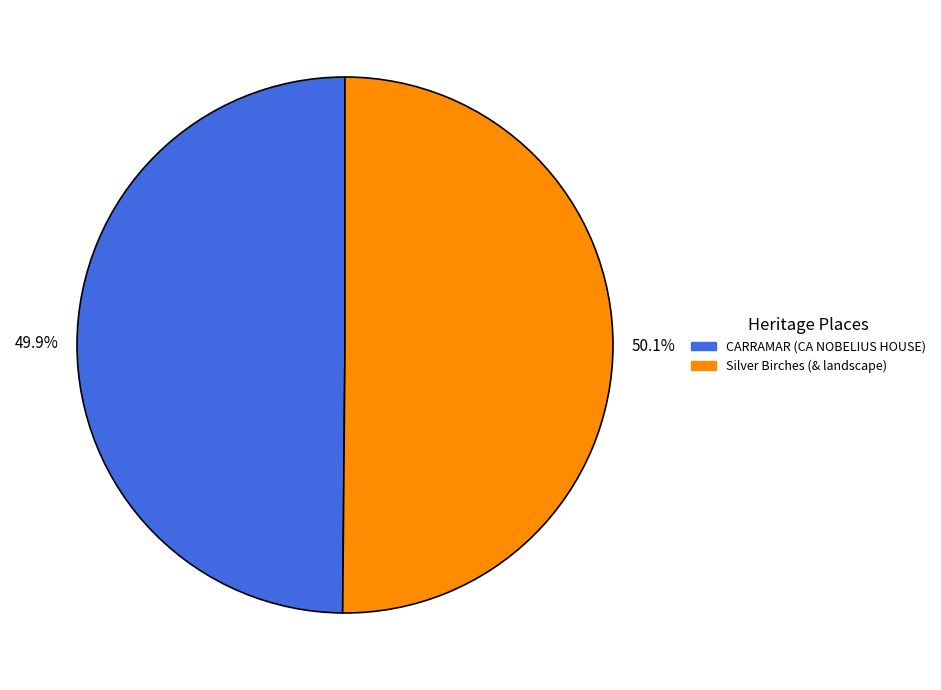

What is the ratio of the value at CARRAMAR (CA NOBELIUS HOUSE) to the value at Silver Birches (& landscape)?

1.0